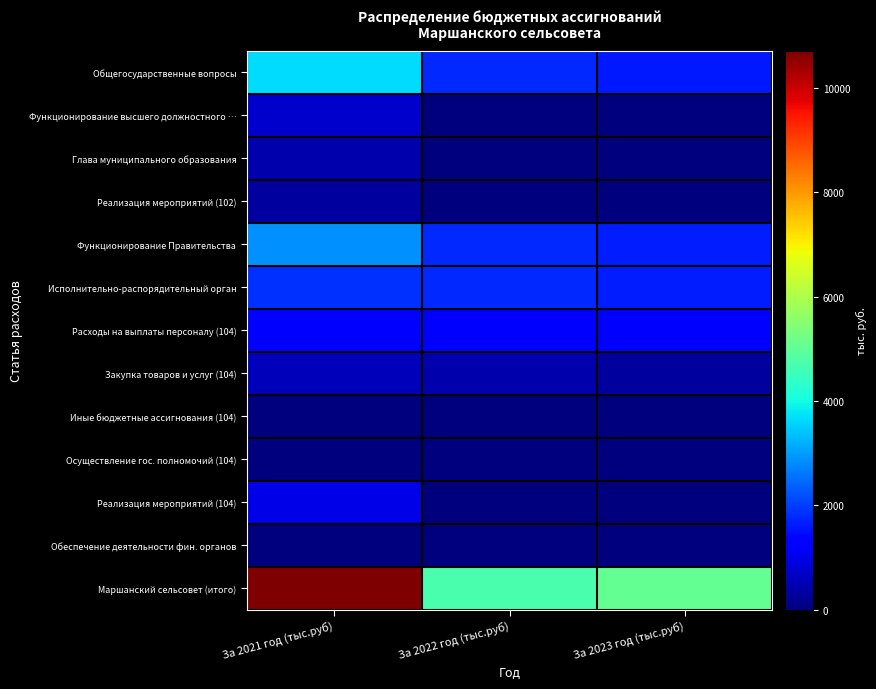

What is the maximum value shown in the chart?

10713.0